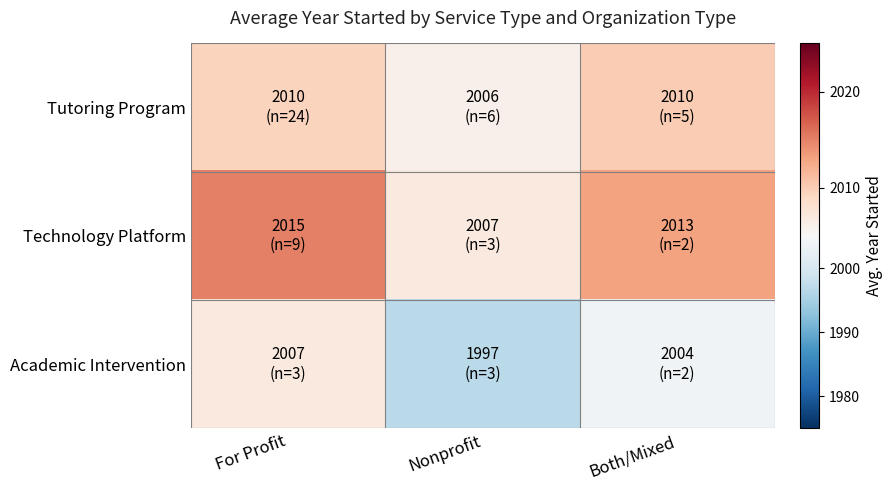

What is the greatest value displayed?

2015.0